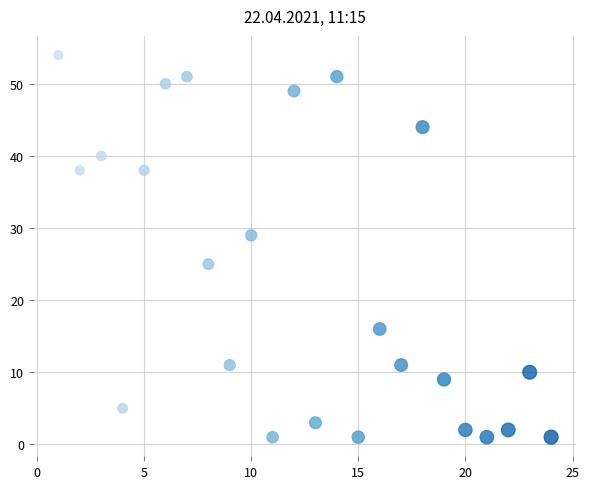

What is the range of X values (max minus min)?

23